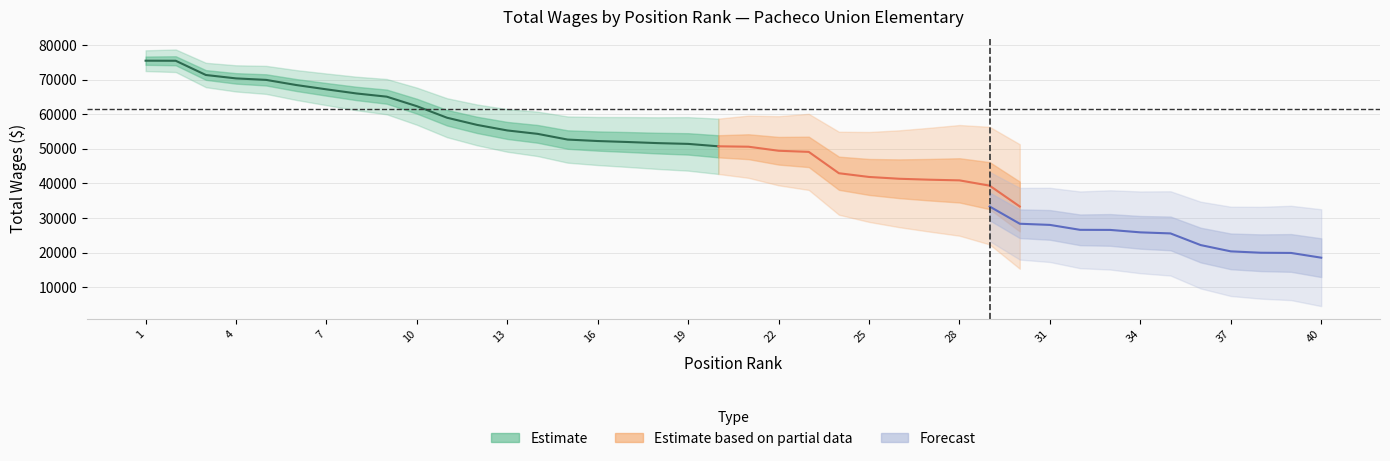

What is the difference between the maximum and minimum values?

24748